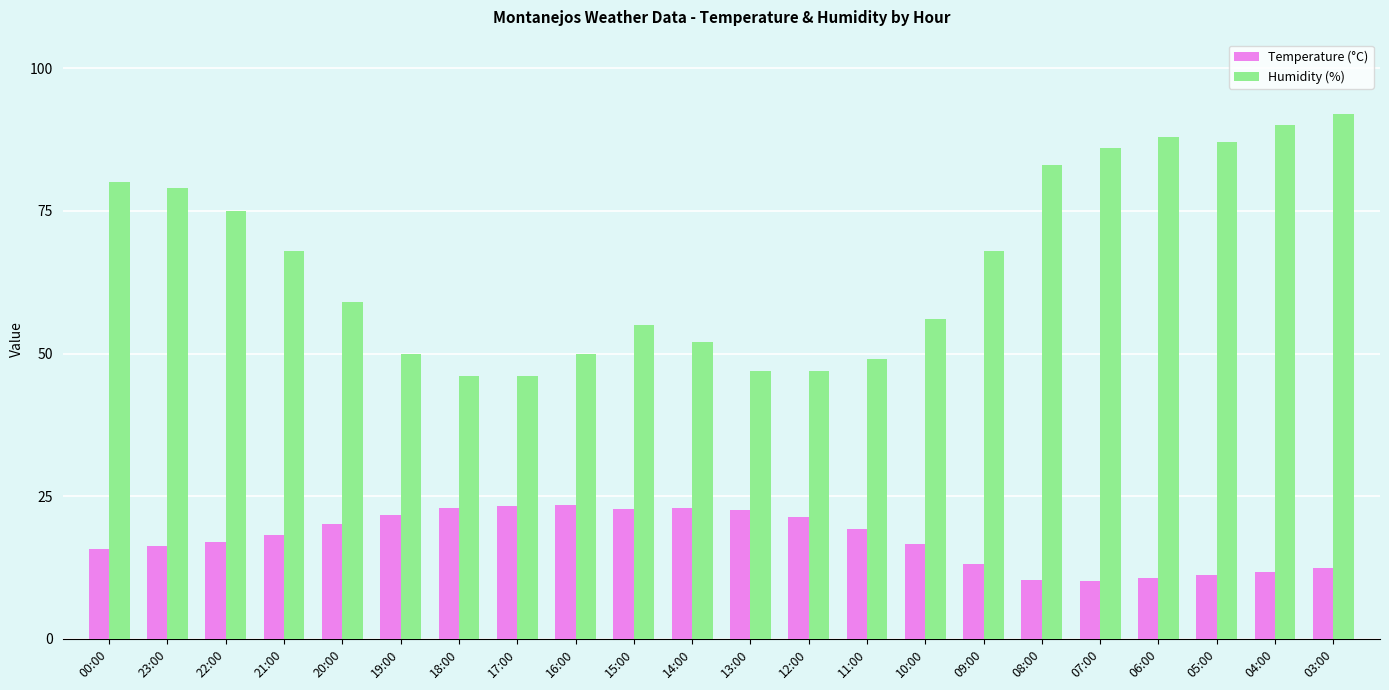

What is the minimum value shown in the chart?

10.2